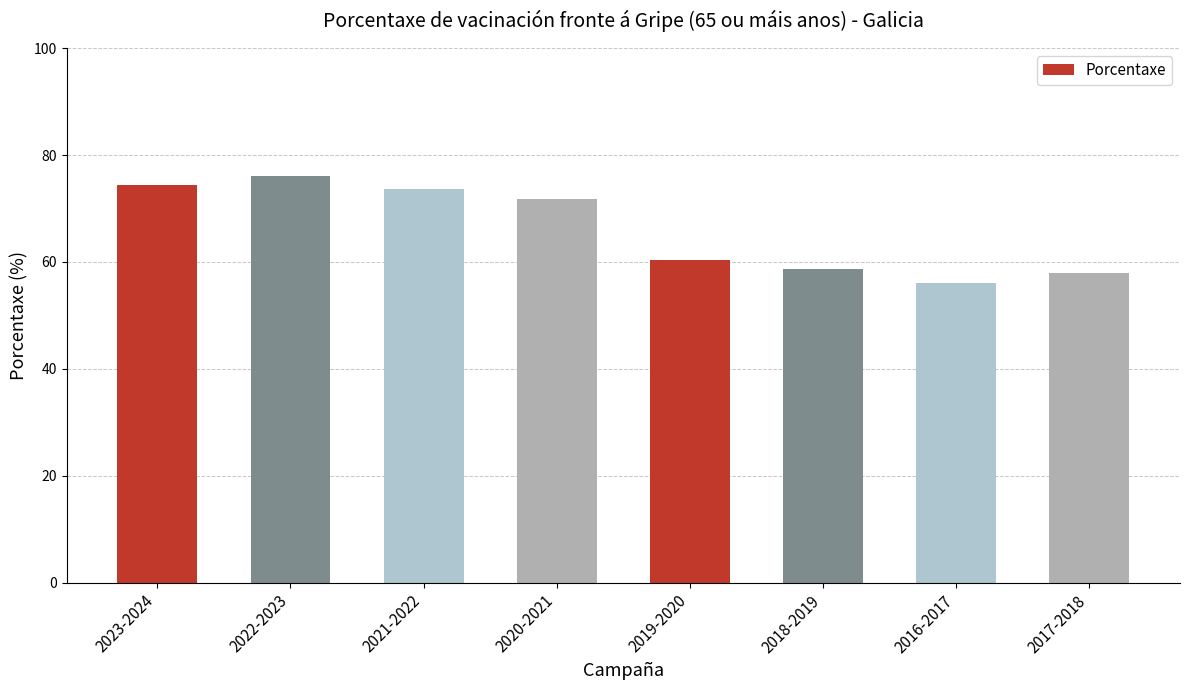

The value at 2019-2020 is 60.4. True or false?

True